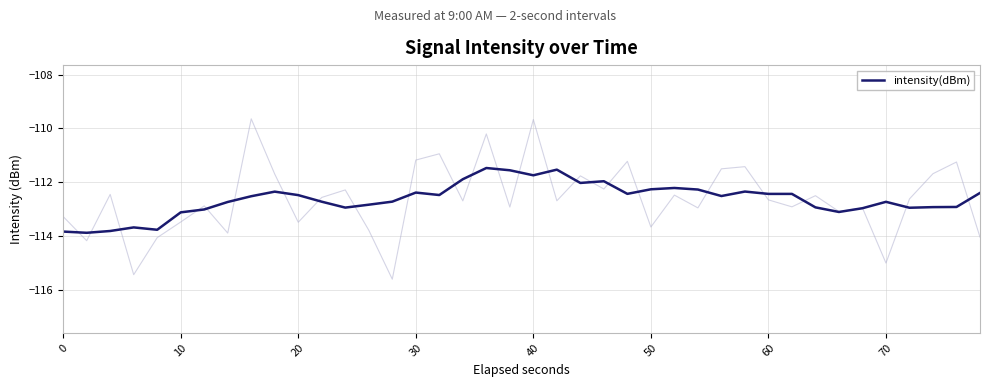

How many data points are less than -112?

34